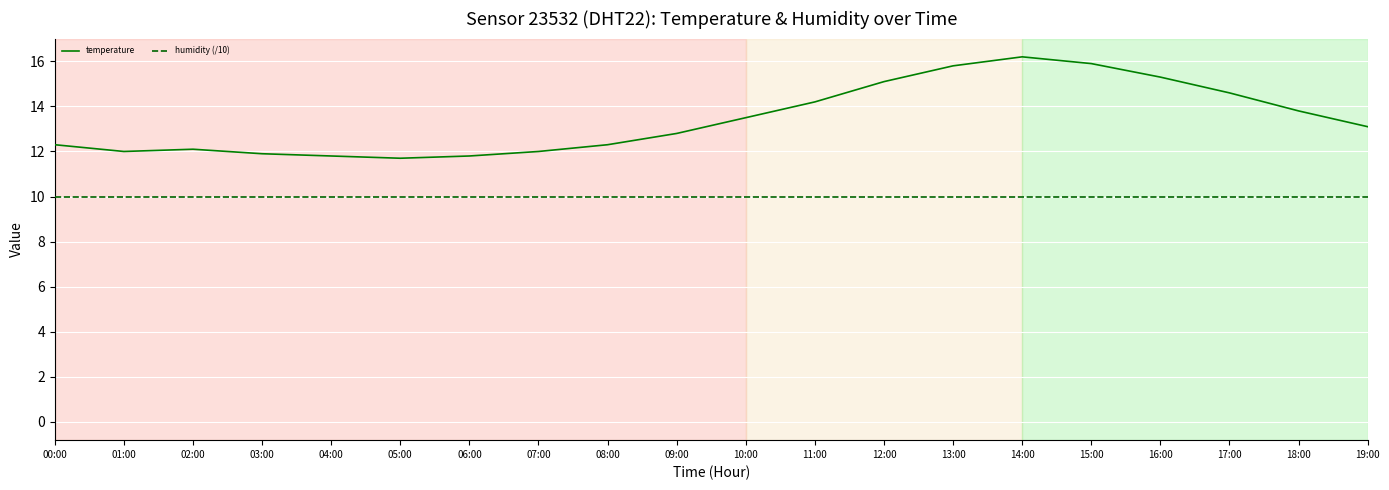

What is the highest value of the humidity (/10) series?

10.0